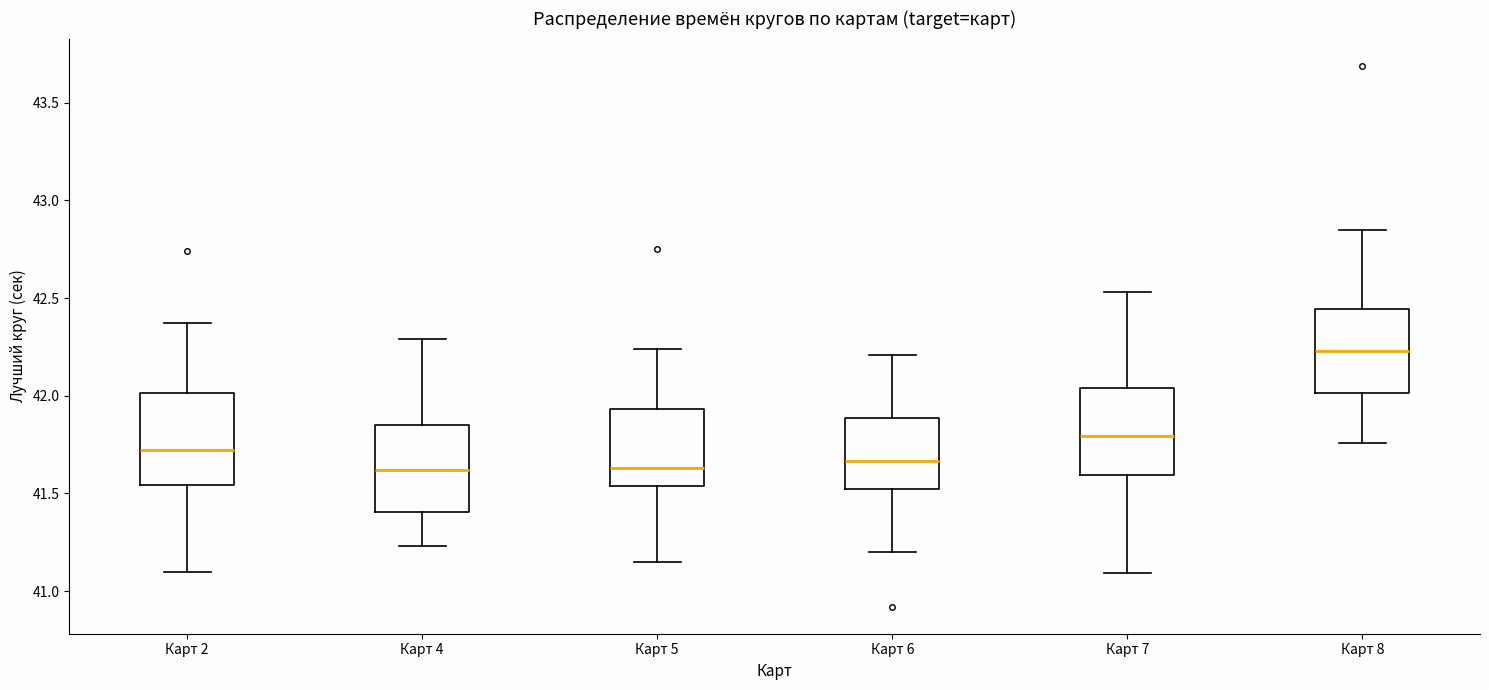

Which box has the highest median line?

Карт 8